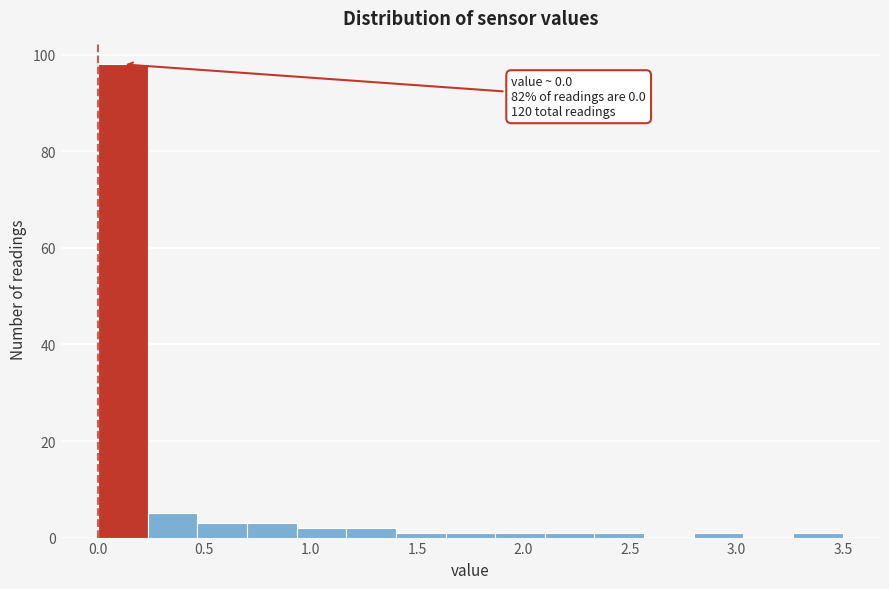

Which range on the x-axis has the tallest bar?

0.00 to 0.25